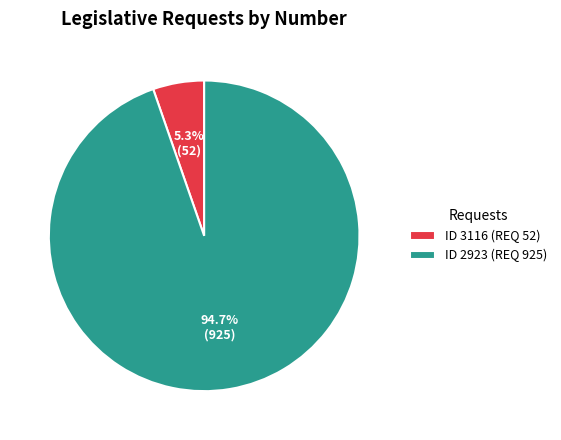

Which slice is the smallest?

ID 3116 (REQ 52)